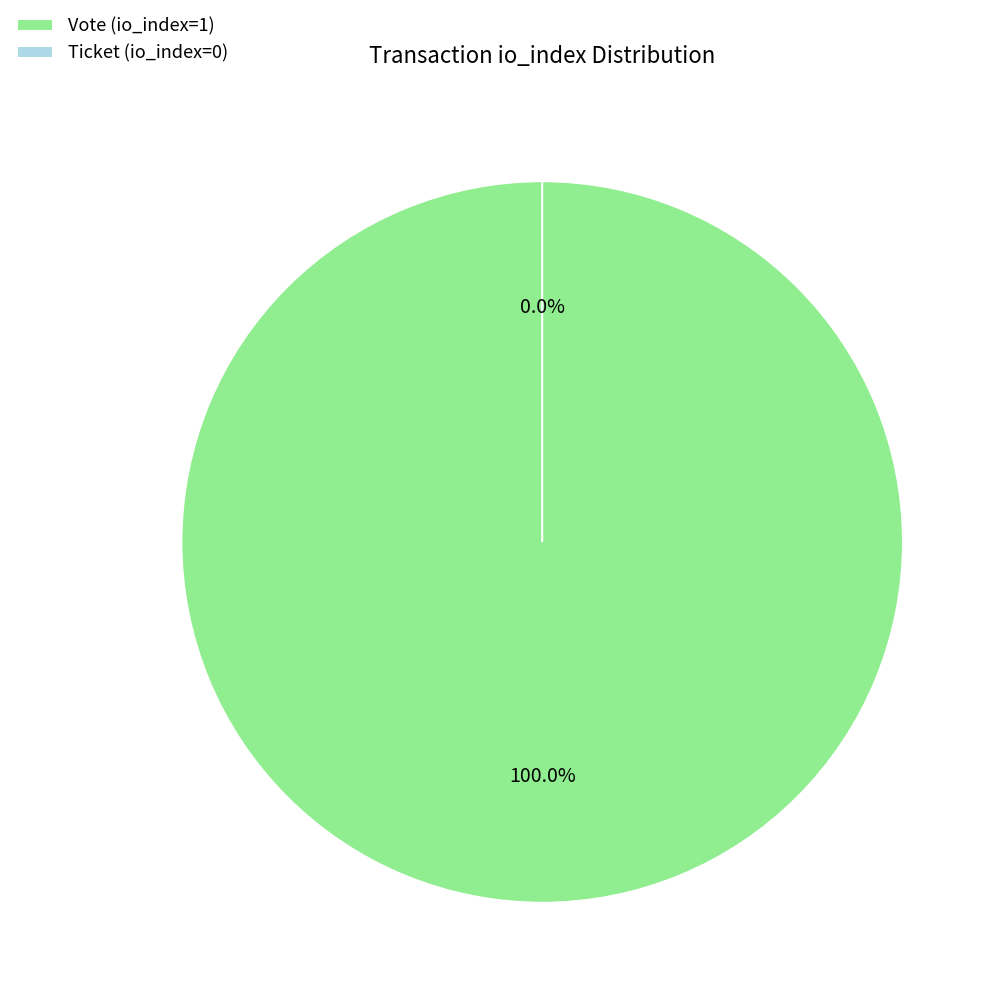

The Vote (io_index=1) slice represents 99% of the pie. True or false?

False